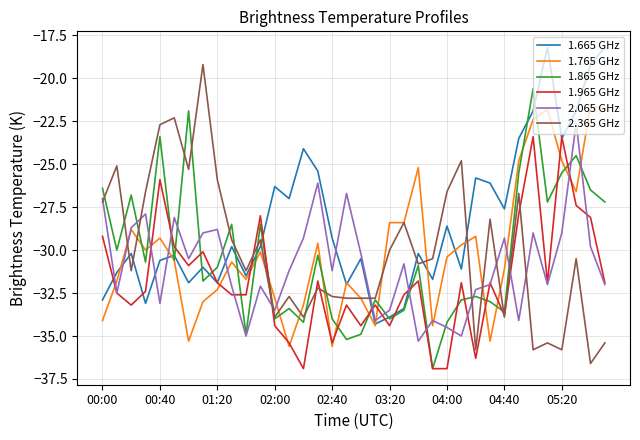

Which series has the largest total across all categories?

1.665 GHz